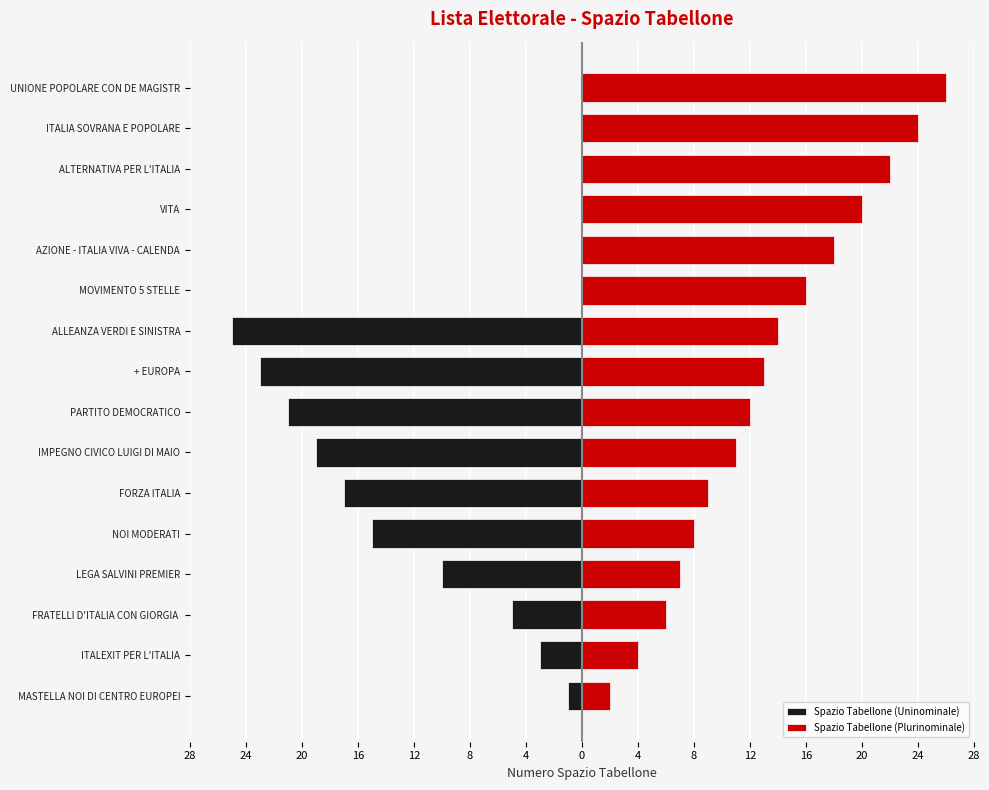

The Spazio Tabellone (Plurinominale) series shows 14 at NOI MODERATI. True or false?

False